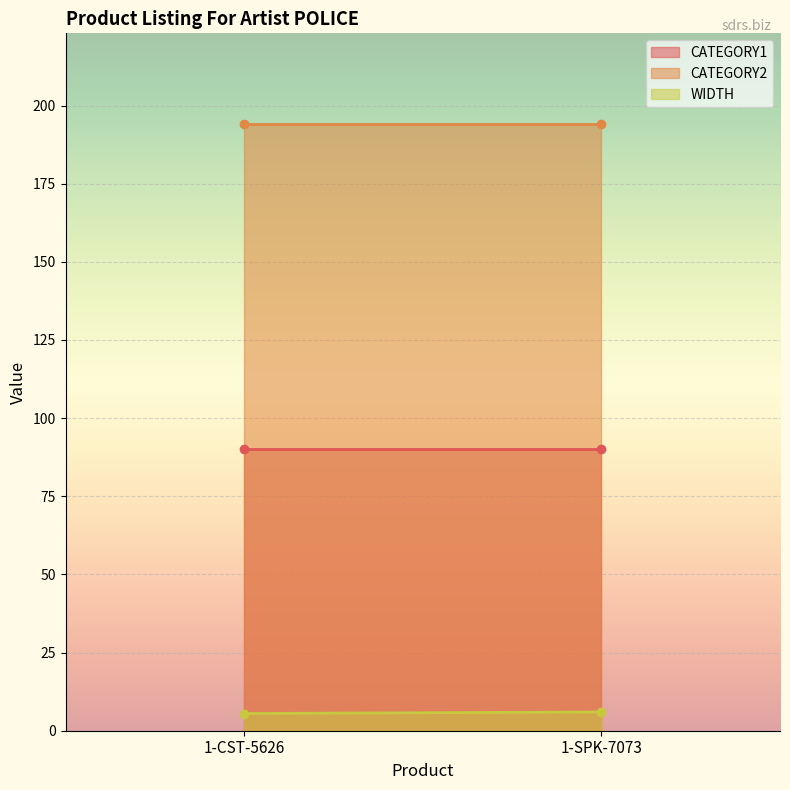

What is the lowest value of the CATEGORY2 series?

194.0